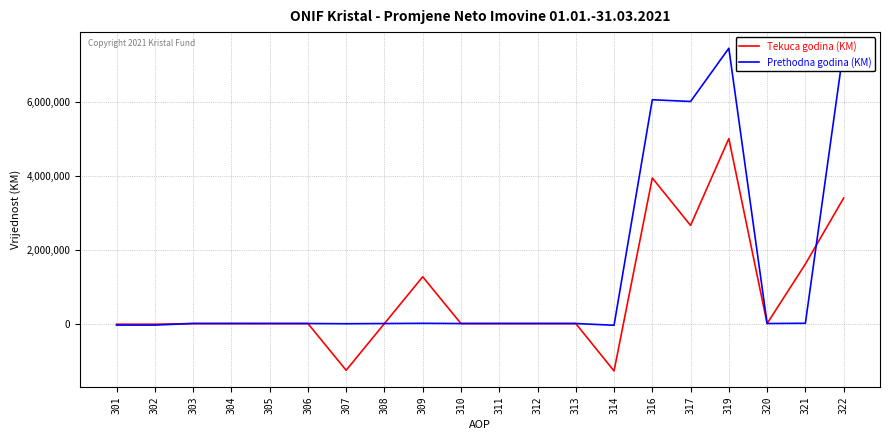

At which category is the sum across all series the highest?

319